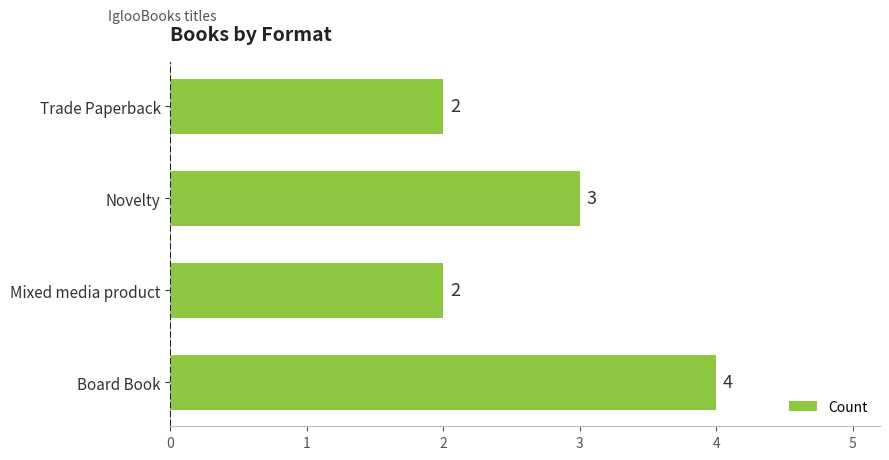

True or false: the data shows 2 at Trade Paperback.

True